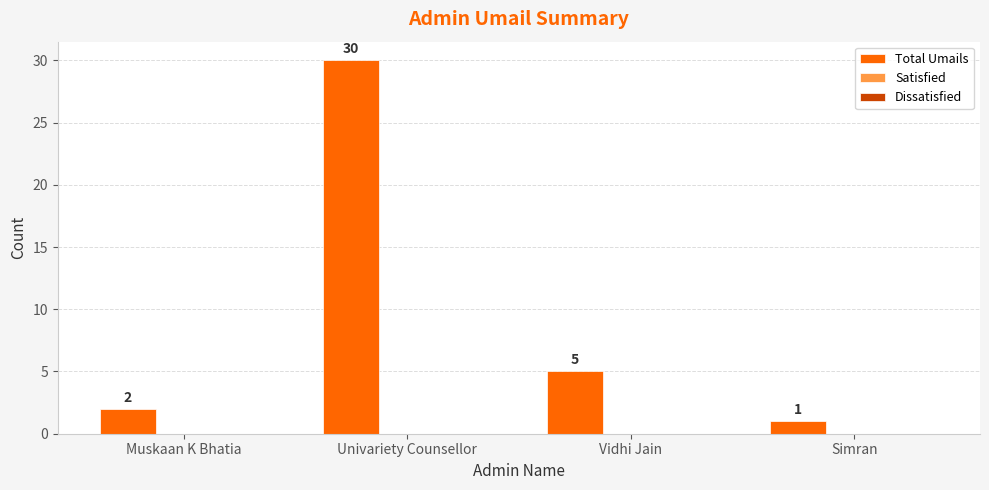

What is the difference between the maximum and second lowest values?

28